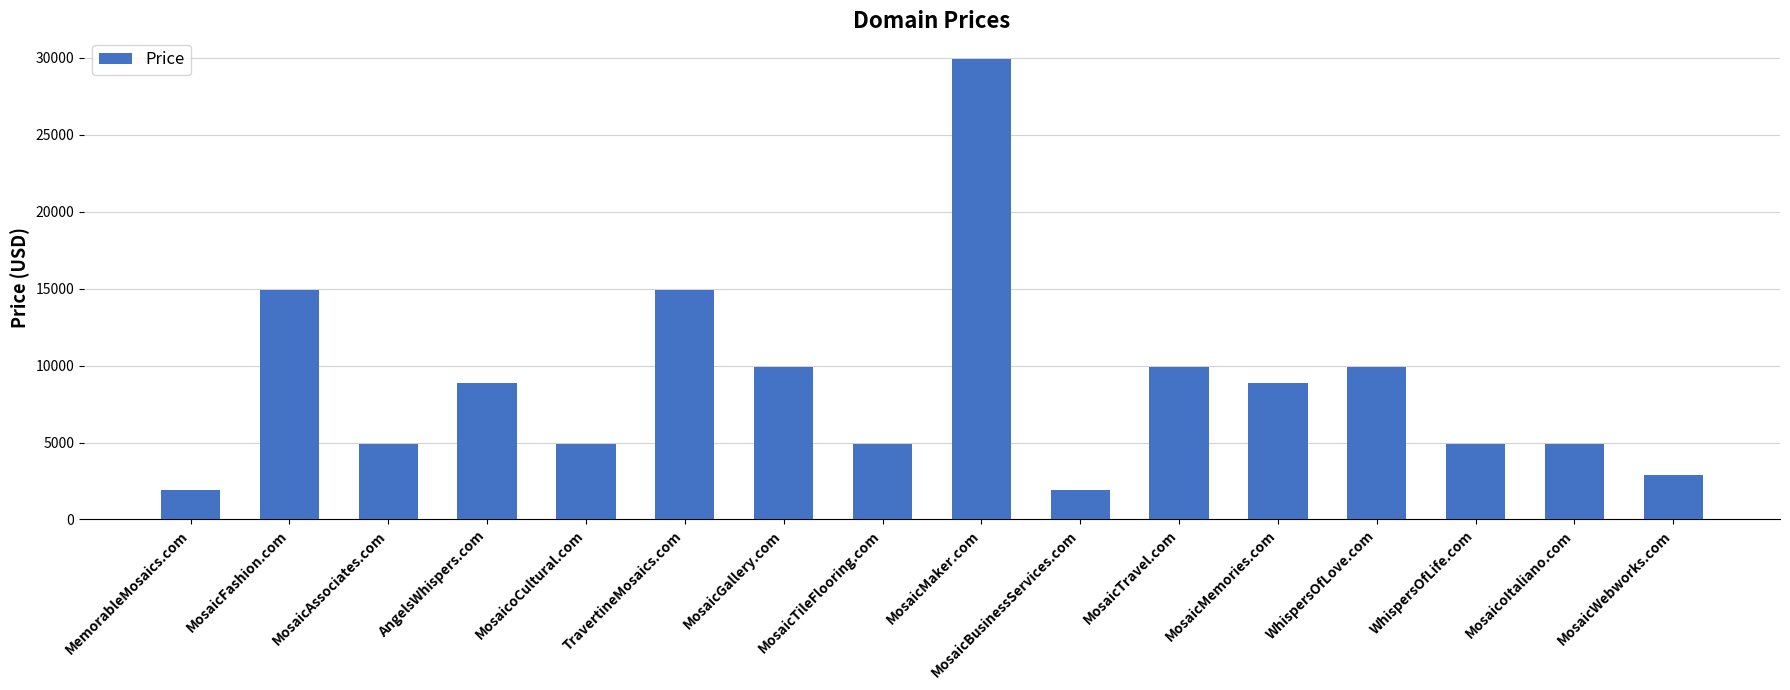

What is the difference between the maximum and minimum values?

28000